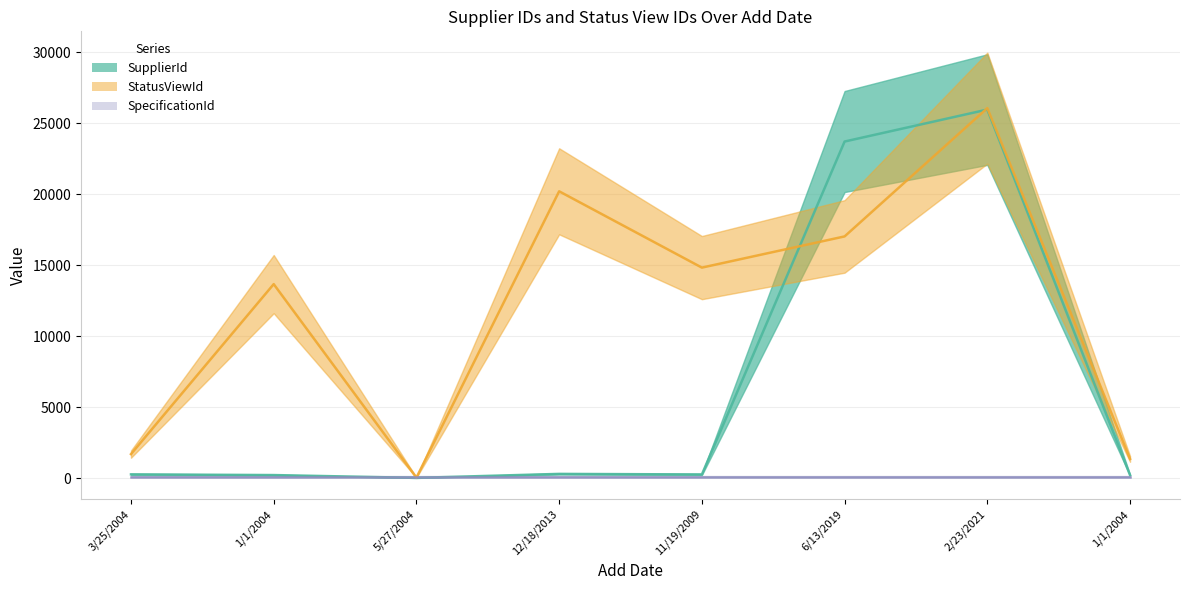

What is the highest value of the SpecificationId series?

117